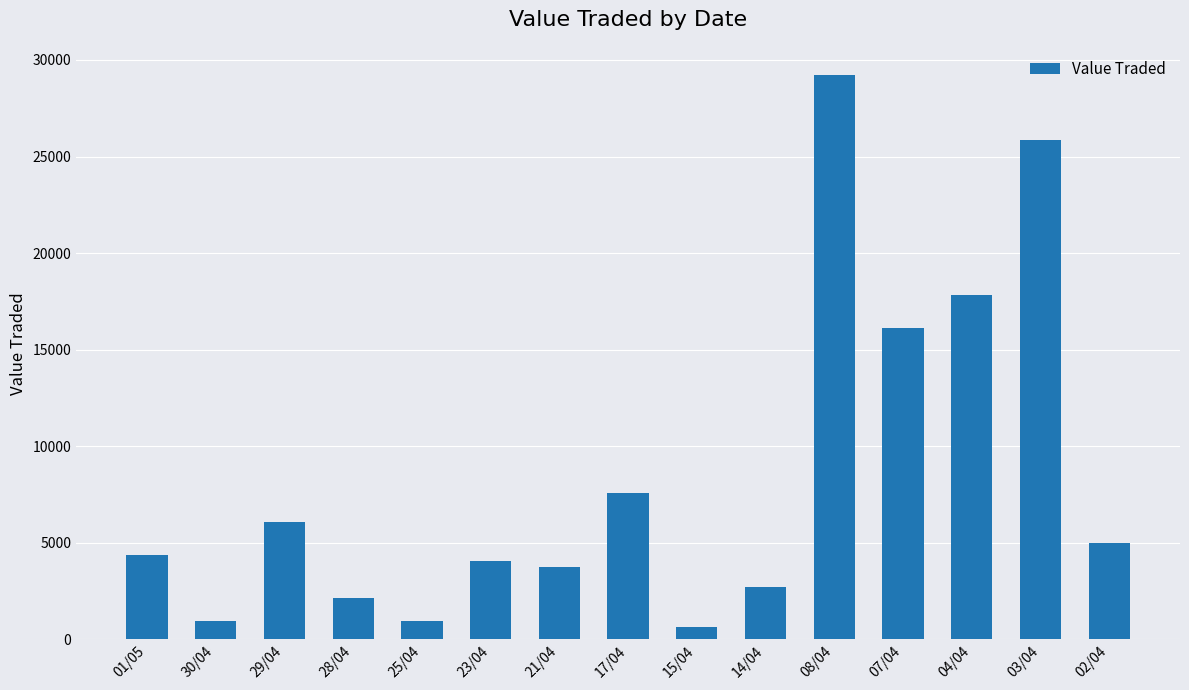

True or false: the data shows 29218 at 08/04.

True